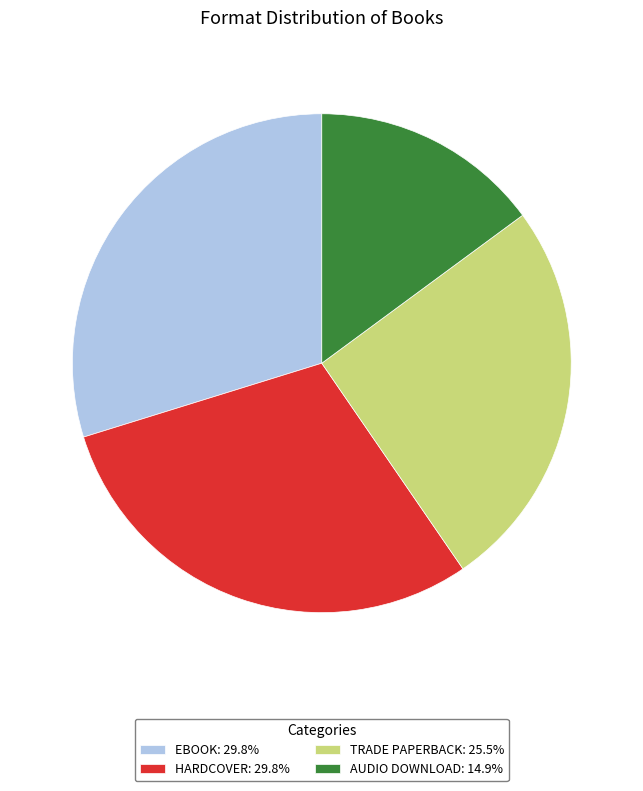

Is TRADE PAPERBACK: 25.5% the majority of the pie?

No